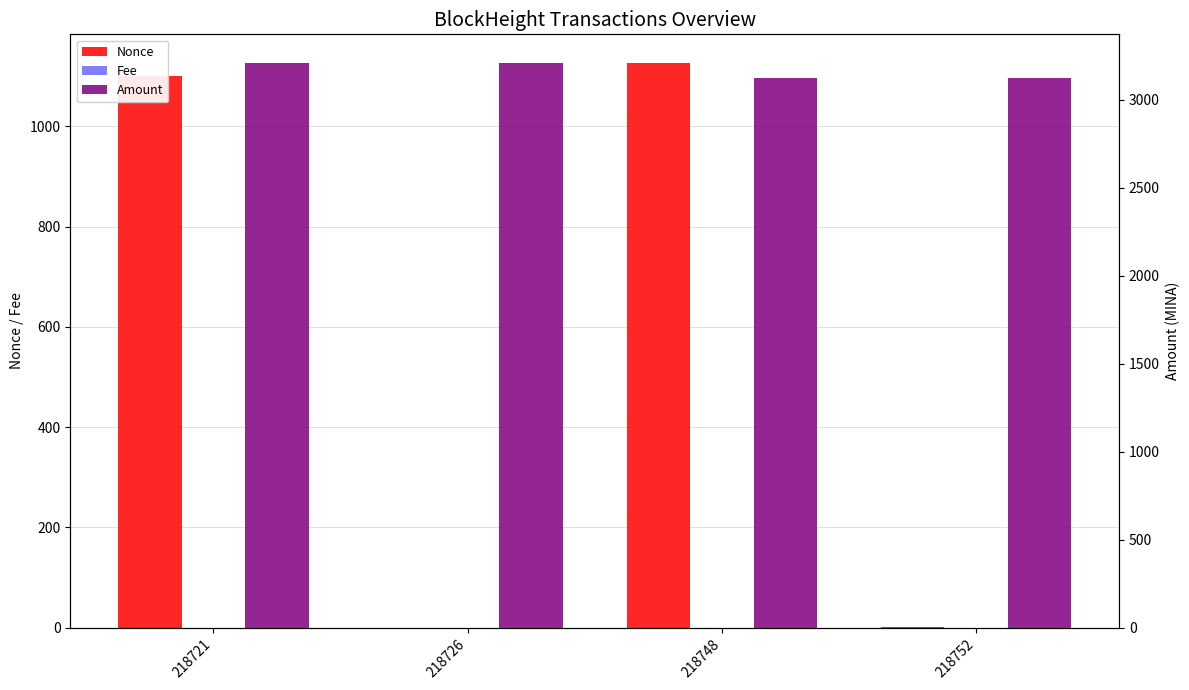

How many bars are there in each group?

3